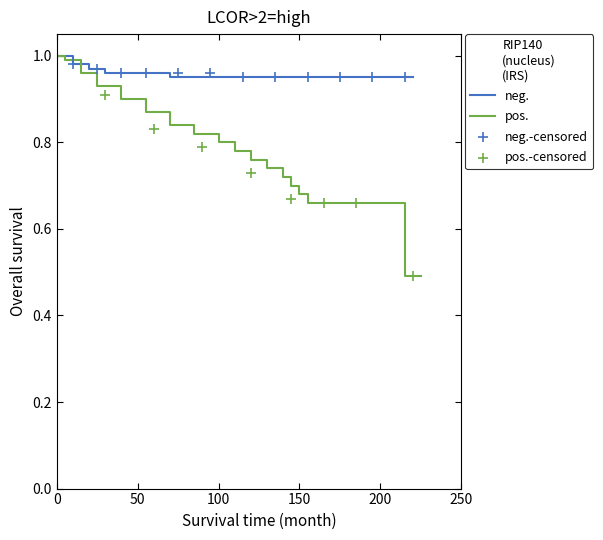

What are all the series names shown in the legend?

neg., pos.